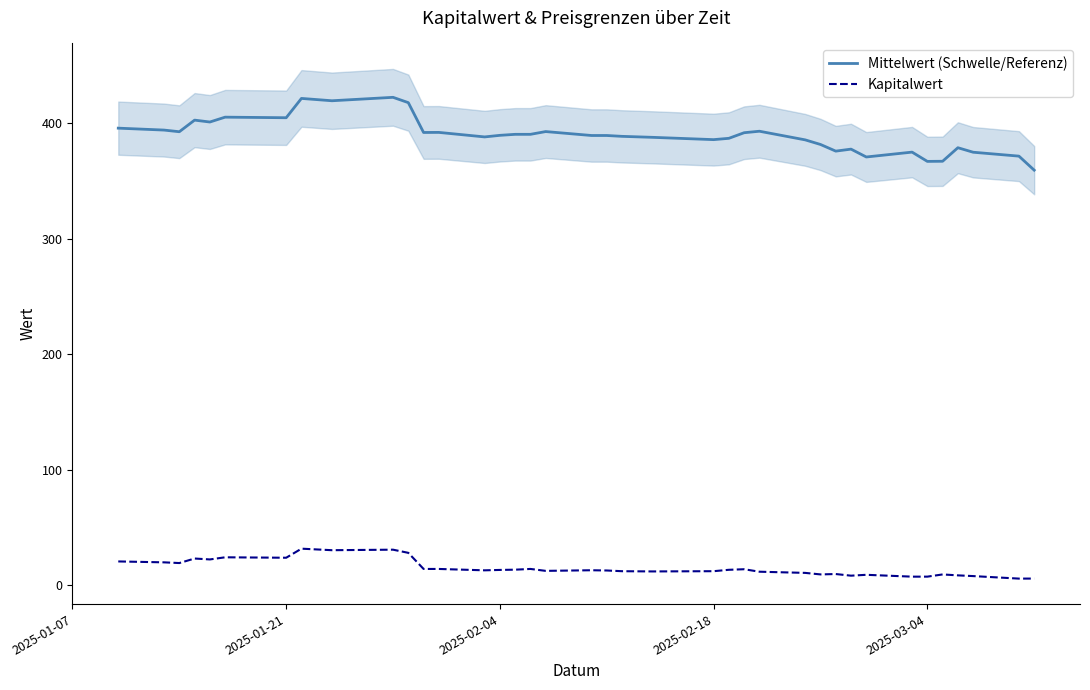

True or false: Kapitalwert and Mittelwert (Schwelle/Referenz) intersect in this chart.

False